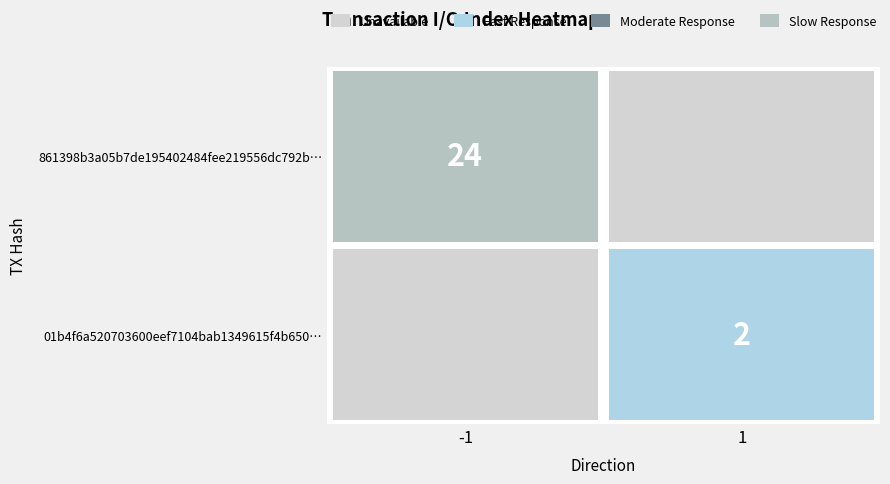

Reading left to right, transcribe all the data shown in this chart.

861398b3a05b7de195402484fee219556dc792b: direction=-1	io_index=24
01b4f6a520703600eef7104bab1349615f4b650: direction=1	io_index=2